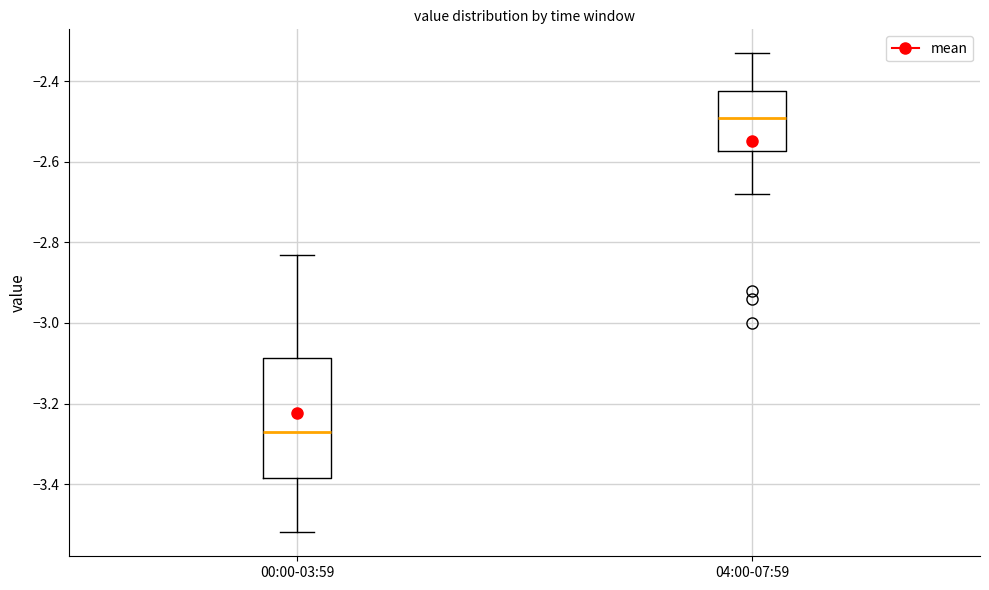

Reading left to right, transcribe this box plot: for each box, give where its median line is, the range the box spans, and where its two whiskers end, as read against the y-axis. The values are not printed on the chart, so give them approximately, as read against the axis.

00:00-03:59: median -3.26, box -3.38 to -3.08, whiskers -3.52 to -2.82
04:00-07:59: median -2.48, box -2.58 to -2.42, whiskers -2.68 to -2.32